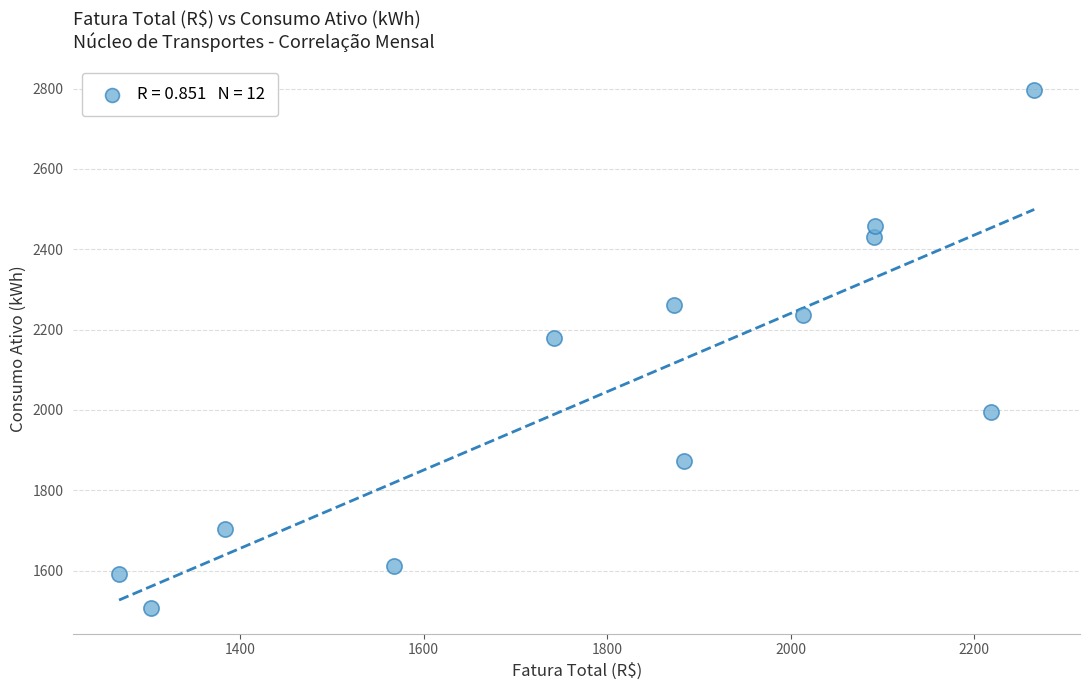

What is the range of Y values (max minus min)?

1288